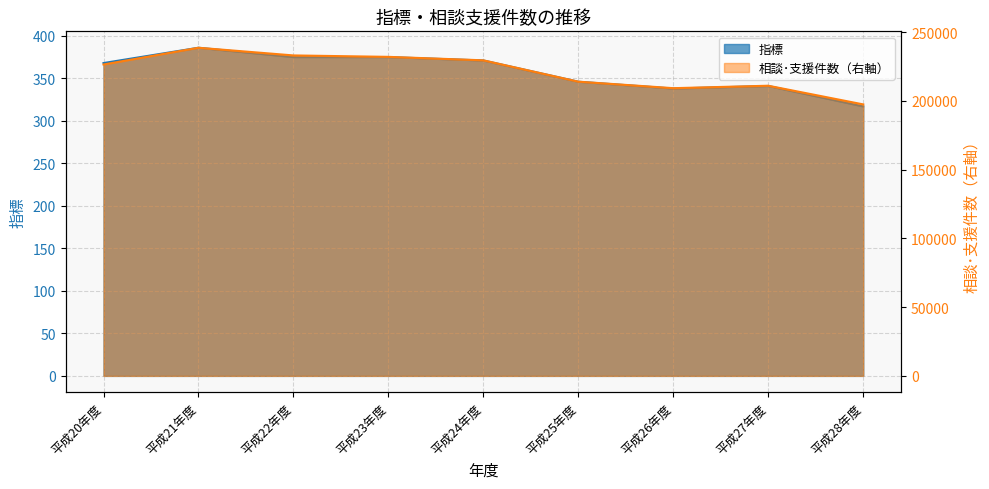

What is the difference between the second highest and second lowest values in the 相談･支援件数（右軸） series?

23831